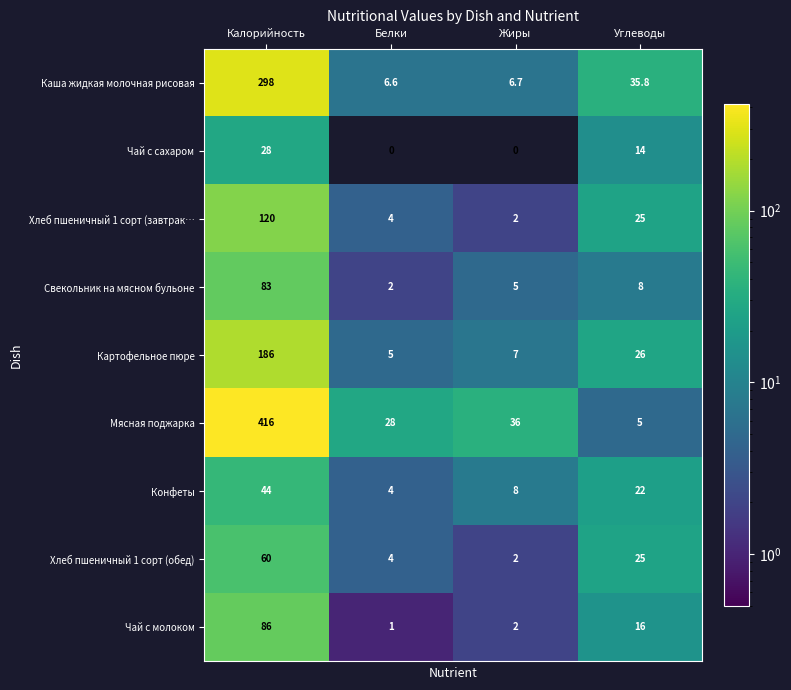

What is the maximum value shown in the chart?

416.0